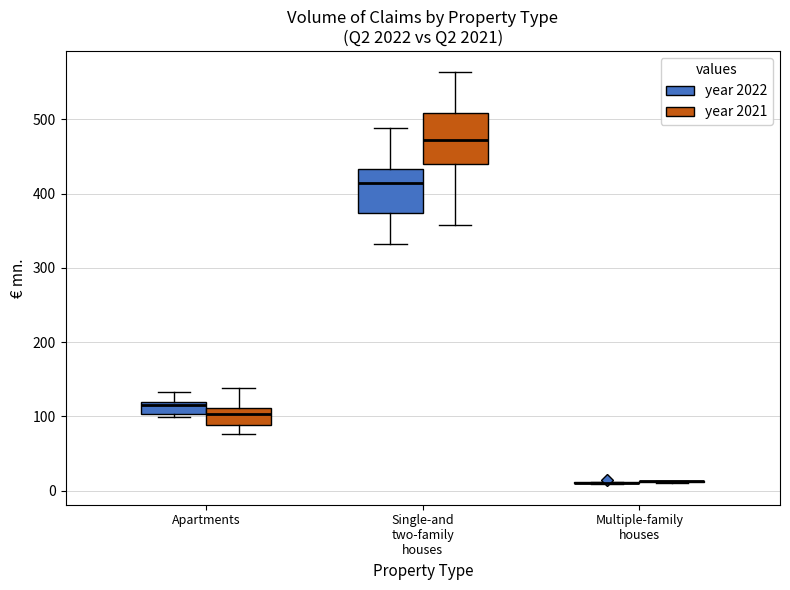

Reading left to right, read every box against the y-axis: the position of its median line, the range the box covers, and the ends of its whiskers. The values are not printed on the chart, so give them approximately, as read against the axis.

Apartments (year 2022): median 120 (just below the box's upper edge), box 100 to 120, whiskers 100 (just below the box's lower edge) to 130
Apartments (year 2021): median 100, box 90 to 110, whiskers 80 to 140
Single-and two-family houses (year 2022): median 410, box 370 to 430, whiskers 330 to 490
Single-and two-family houses (year 2021): median 470, box 440 to 510, whiskers 360 to 560
Multiple-family houses (year 2022): box collapsed to a line at 10, whiskers 10 to 10
Multiple-family houses (year 2021): box collapsed to a line at 10, whiskers 10 to 10